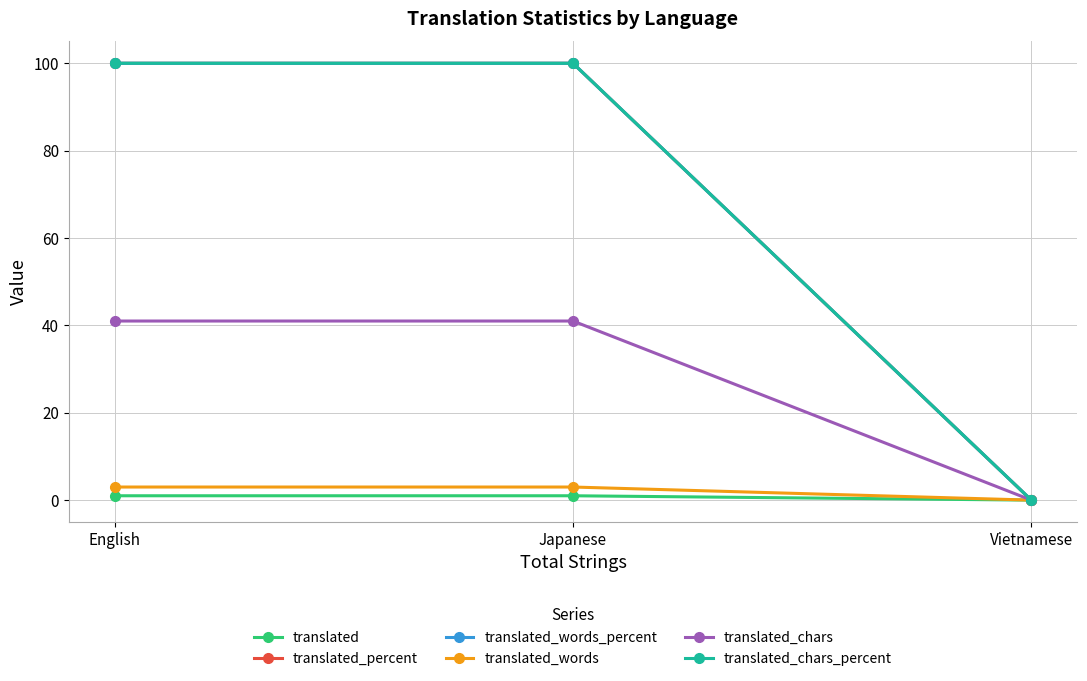

Is it true that translated_words_percent equals 100 at Japanese?

True